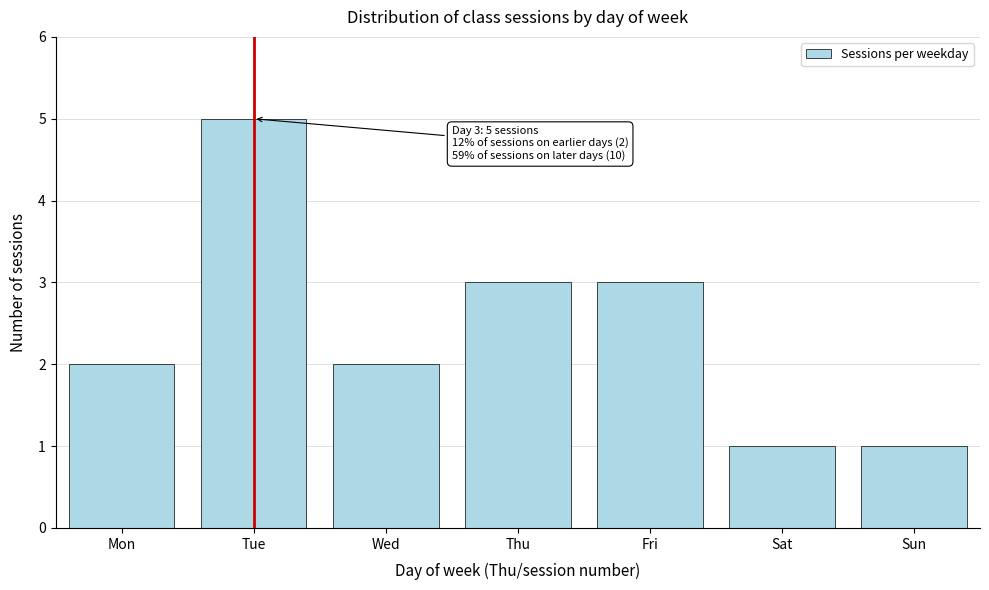

Reading right to left, what are all the values shown in this chart?

Sun=1	Sat=1	Fri=3	Thu=3	Wed=2	Tue=5	Mon=2